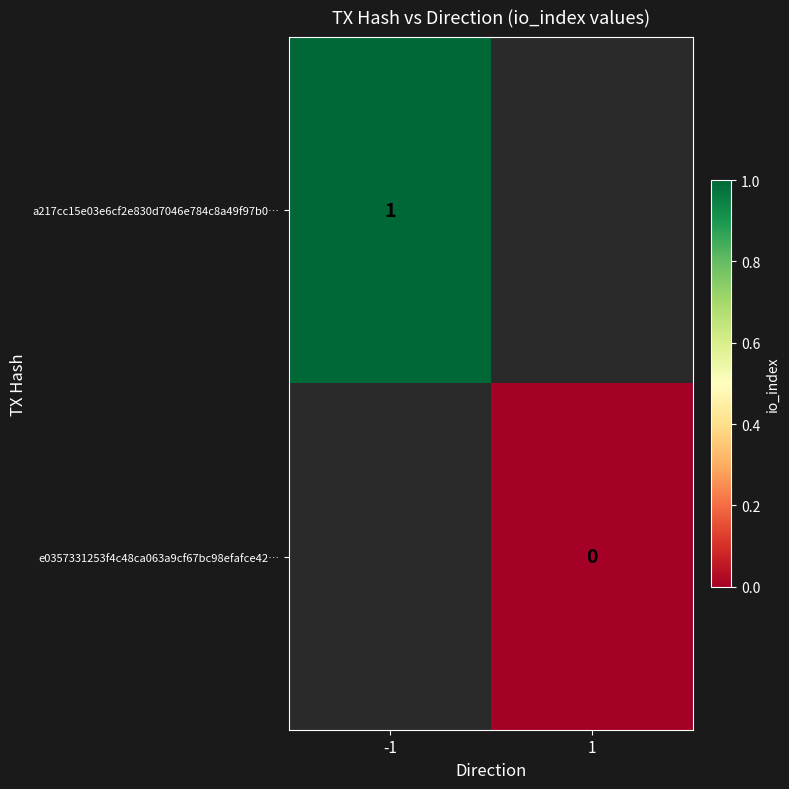

At how many categories does at least one series exceed 0?

1